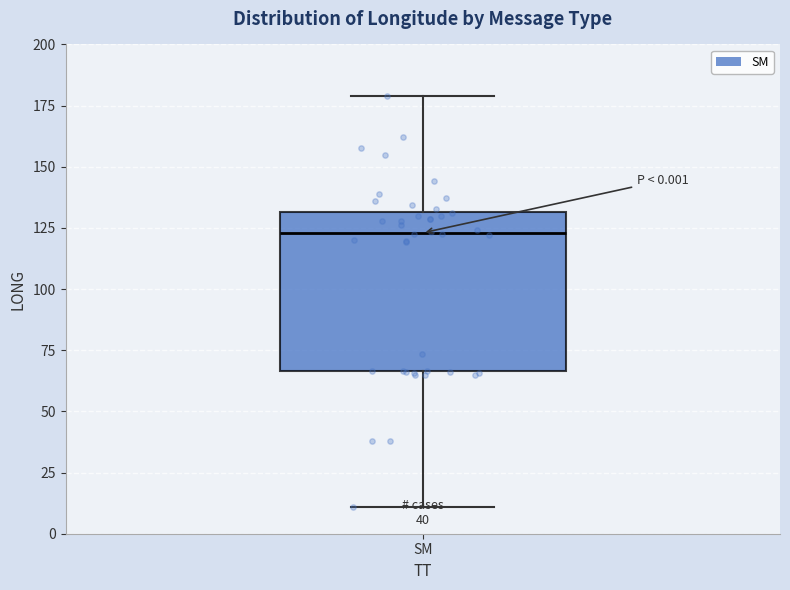

Where does the lower whisker of the box for SM end on the y-axis? The values are not printed on the chart, so give them approximately, as read against the axis.

10